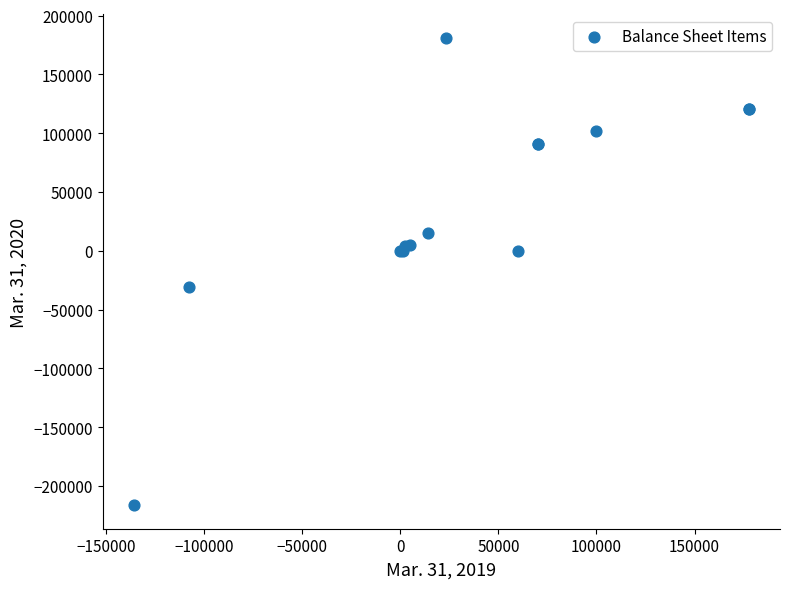

What Y value in the scatter plot is closest to -17687?

-30532